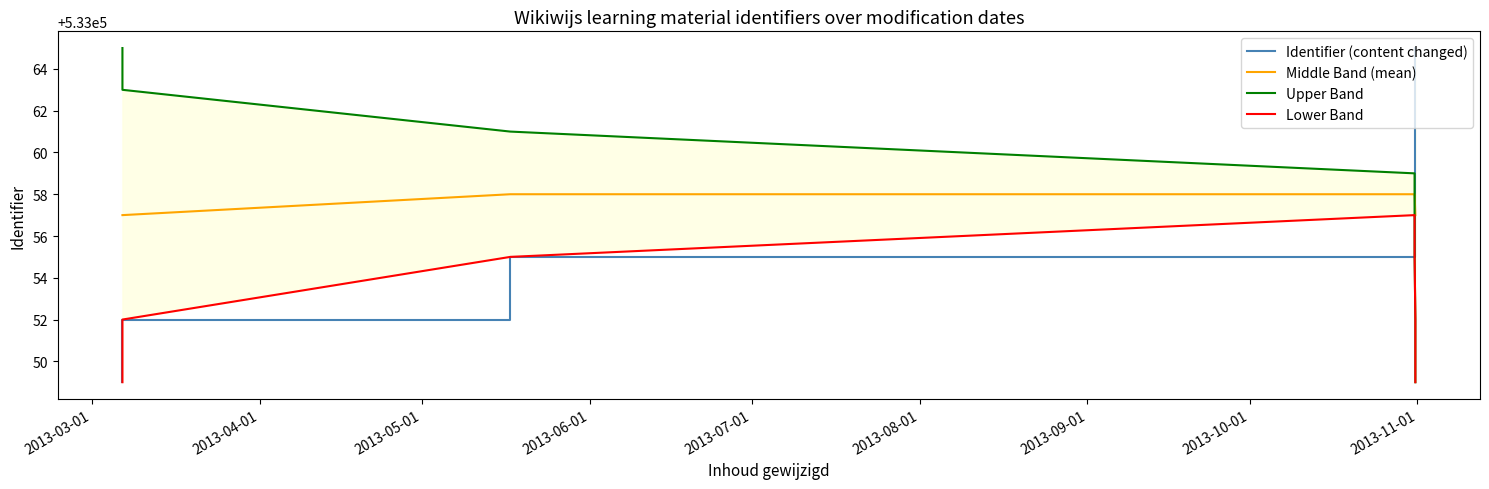

What is the sum of all Middle Band (mean) values?

4264460